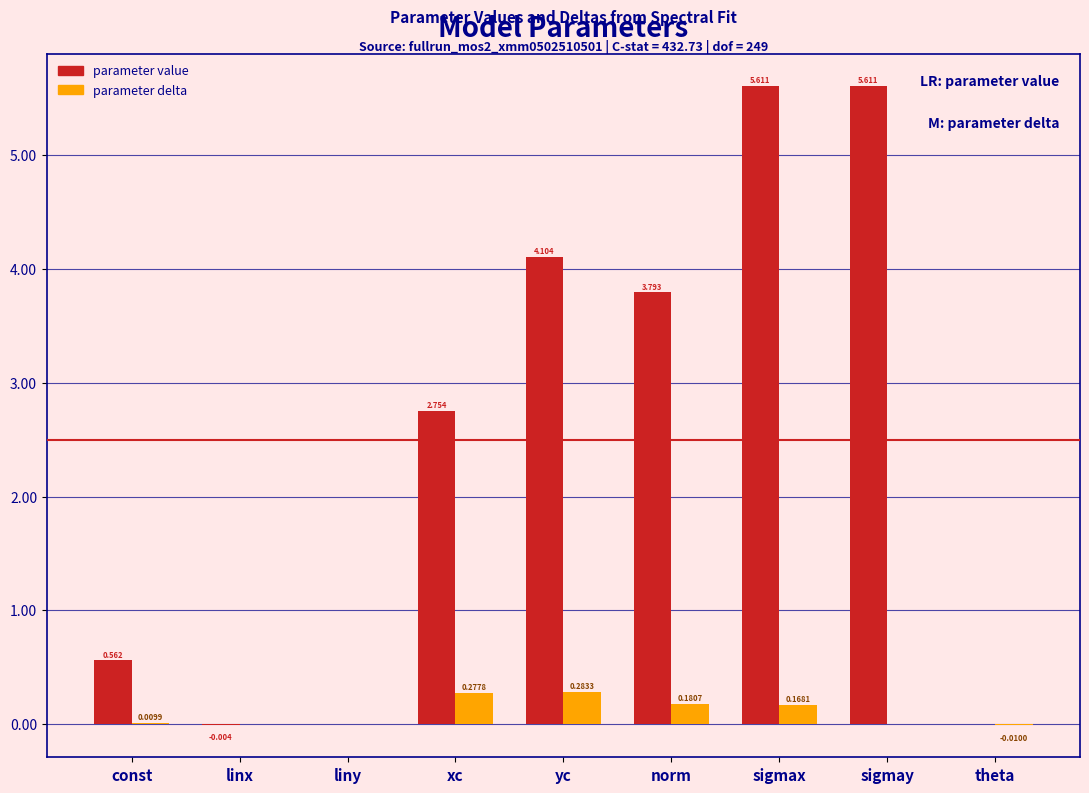

Between sigmay and theta, which series saw the biggest shift?

parameter value